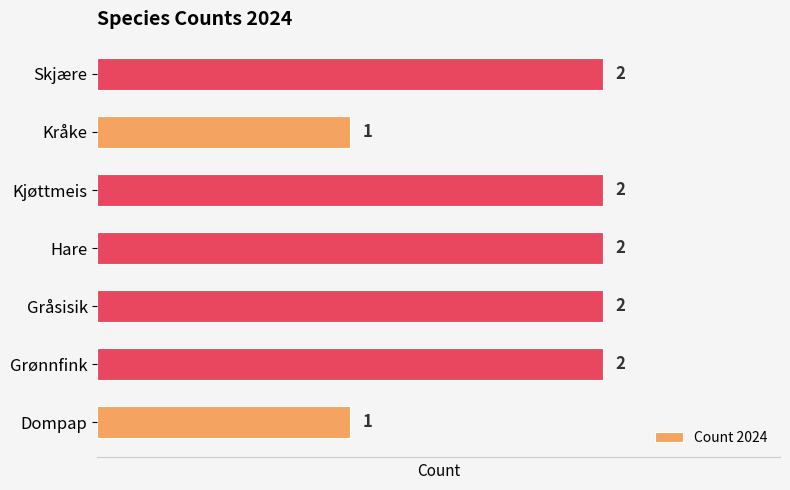

Is it true that the value at Kjøttmeis is 3?

False